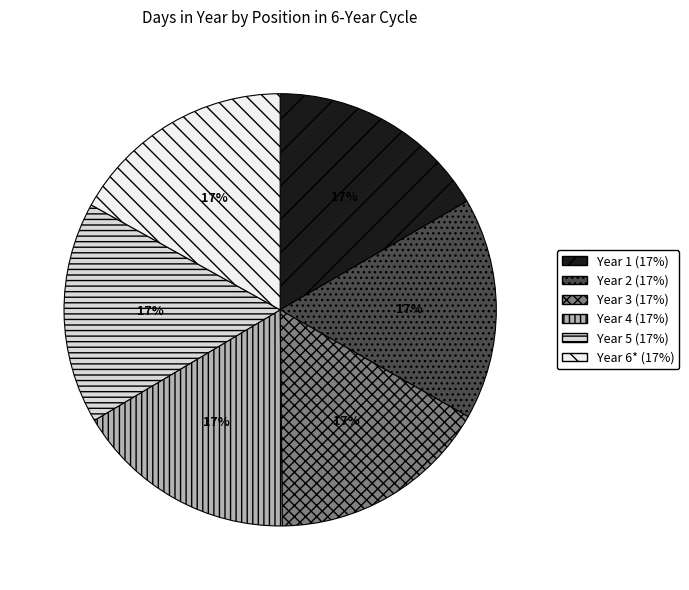

The Year 5 slice represents 10% of the pie. True or false?

False